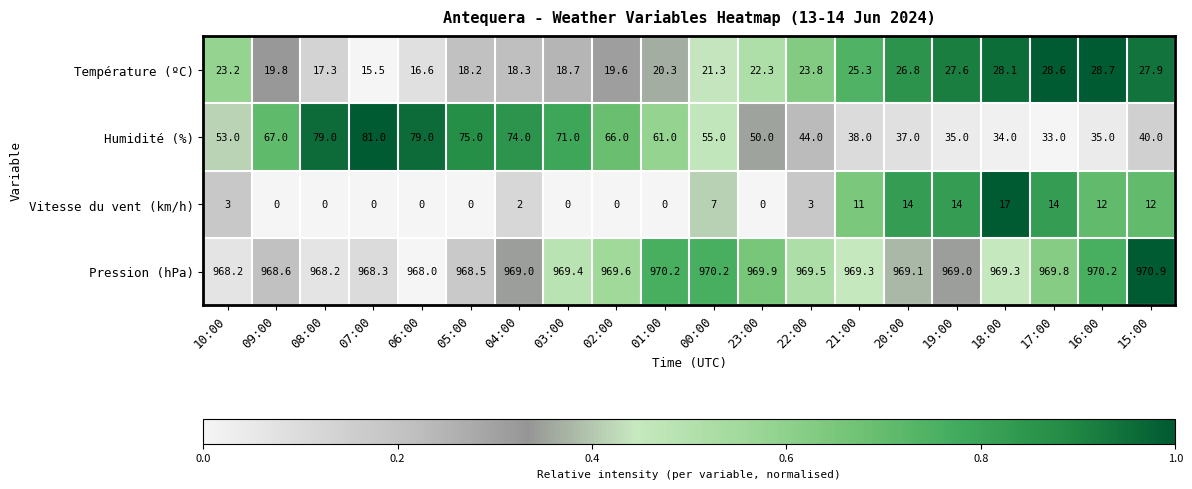

How many data points in Pression (hPa) are less than 969?

6